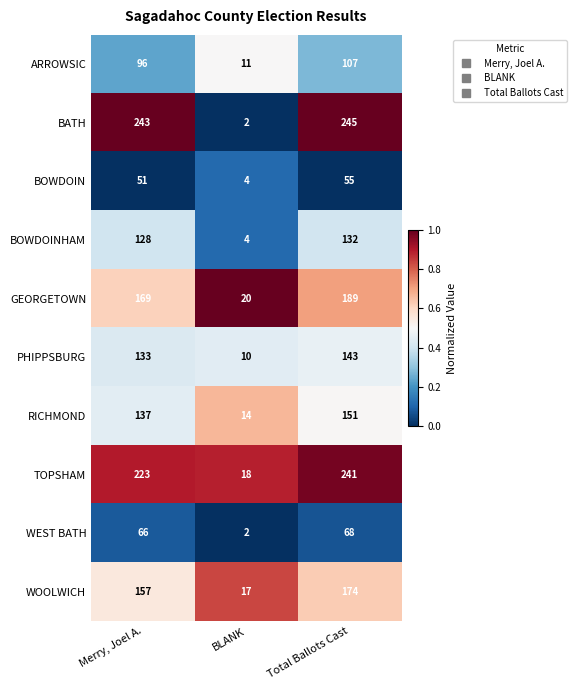

Reading left to right, list all the values displayed in this chart.

ARROWSIC: Merry, Joel A.=96	BLANK=11	Total Ballots Cast=107
BATH: Merry, Joel A.=243	BLANK=2	Total Ballots Cast=245
BOWDOIN: Merry, Joel A.=51	BLANK=4	Total Ballots Cast=55
BOWDOINHAM: Merry, Joel A.=128	BLANK=4	Total Ballots Cast=132
GEORGETOWN: Merry, Joel A.=169	BLANK=20	Total Ballots Cast=189
PHIPPSBURG: Merry, Joel A.=133	BLANK=10	Total Ballots Cast=143
RICHMOND: Merry, Joel A.=137	BLANK=14	Total Ballots Cast=151
TOPSHAM: Merry, Joel A.=223	BLANK=18	Total Ballots Cast=241
WEST BATH: Merry, Joel A.=66	BLANK=2	Total Ballots Cast=68
WOOLWICH: Merry, Joel A.=157	BLANK=17	Total Ballots Cast=174